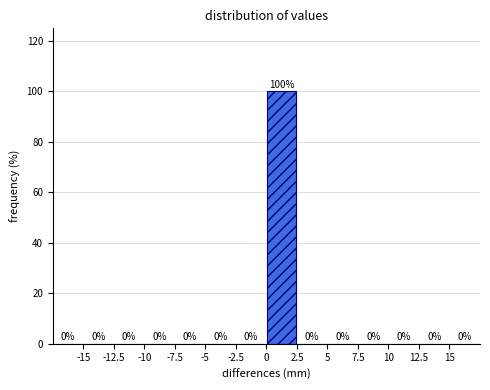

Reading left to right, transcribe this chart: for each bar, give the range it covers on the x-axis and its height.

-17.5 to -15.0: 0
-15.0 to -12.5: 0
-12.5 to -10.0: 0
-10.0 to -7.5: 0
-7.5 to -5.0: 0
-5.0 to -2.5: 0
-2.5 to 0.0: 0
0.0 to 2.5: 100
2.5 to 5.0: 0
5.0 to 7.5: 0
7.5 to 10.0: 0
10.0 to 12.5: 0
12.5 to 15.0: 0
15.0 to 17.5: 0